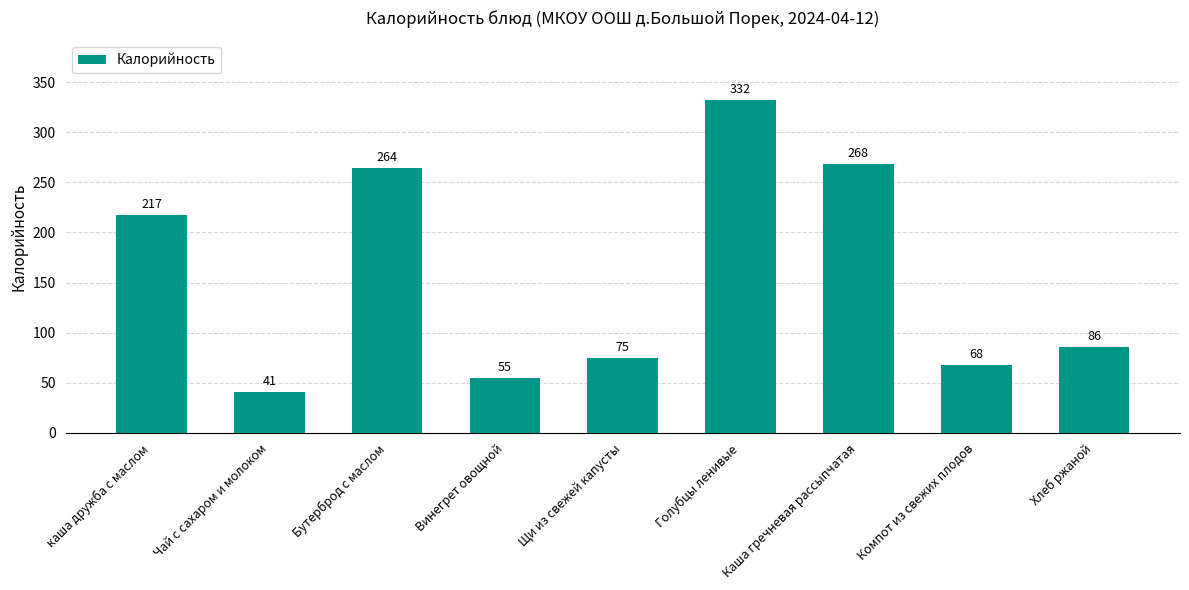

Read the value at Компот из свежих плодов, to the nearest 50.

50